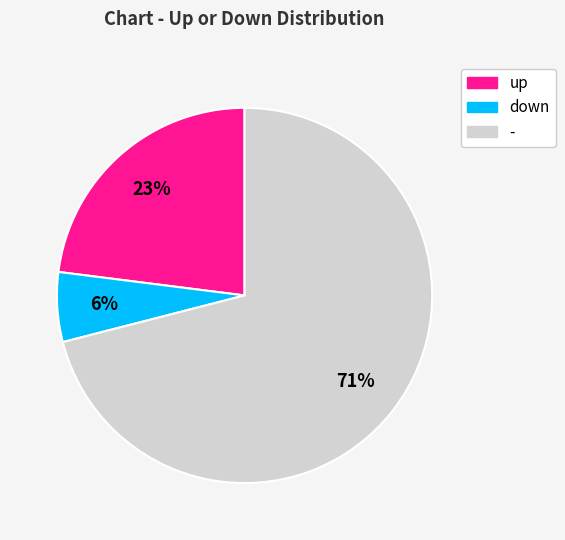

Combined, do up and down account for over 50%?

No